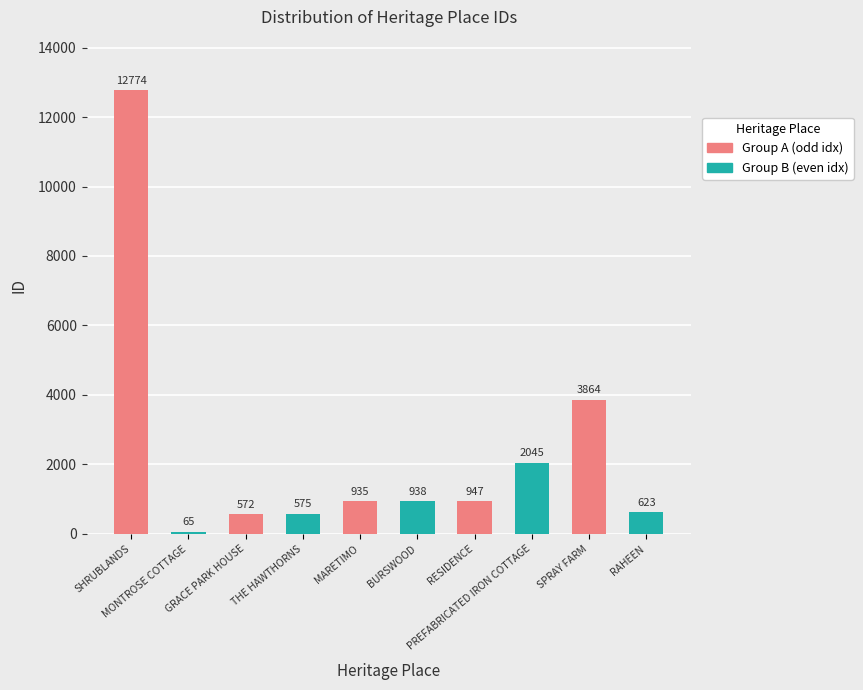

The value at SHRUBLANDS is 21585. True or false?

False